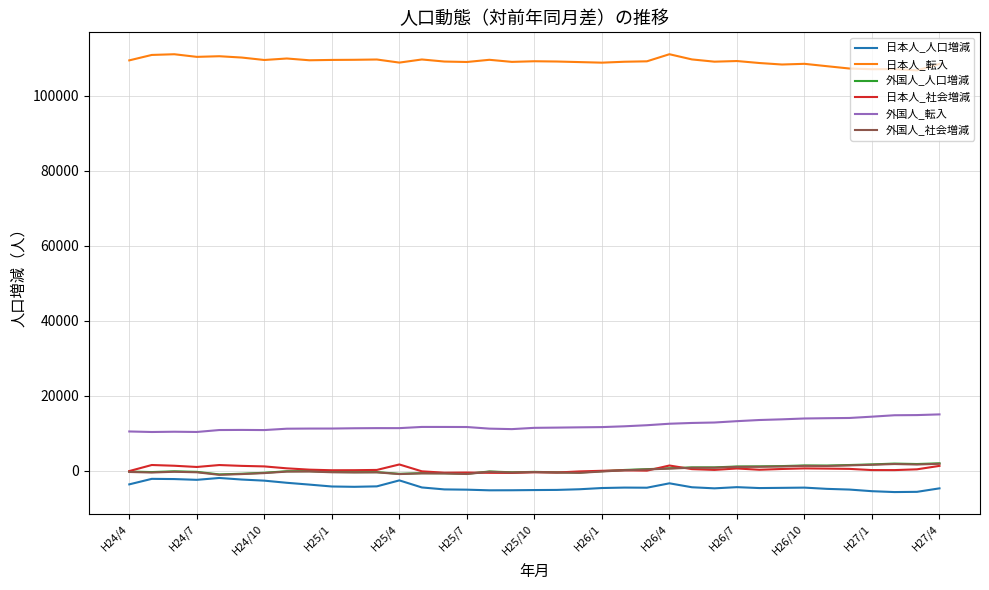

Which series has the largest total across all categories?

日本人_転入